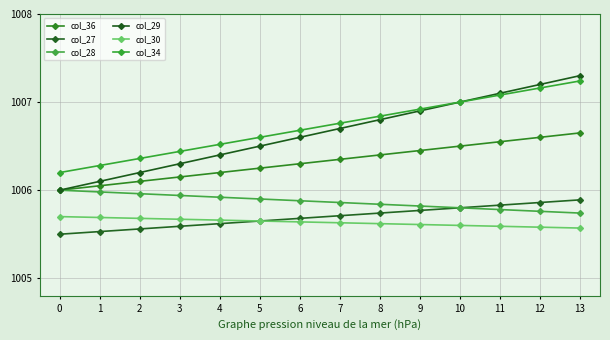

What is the value of the col_28 point at the 8th from the left?

1005.9